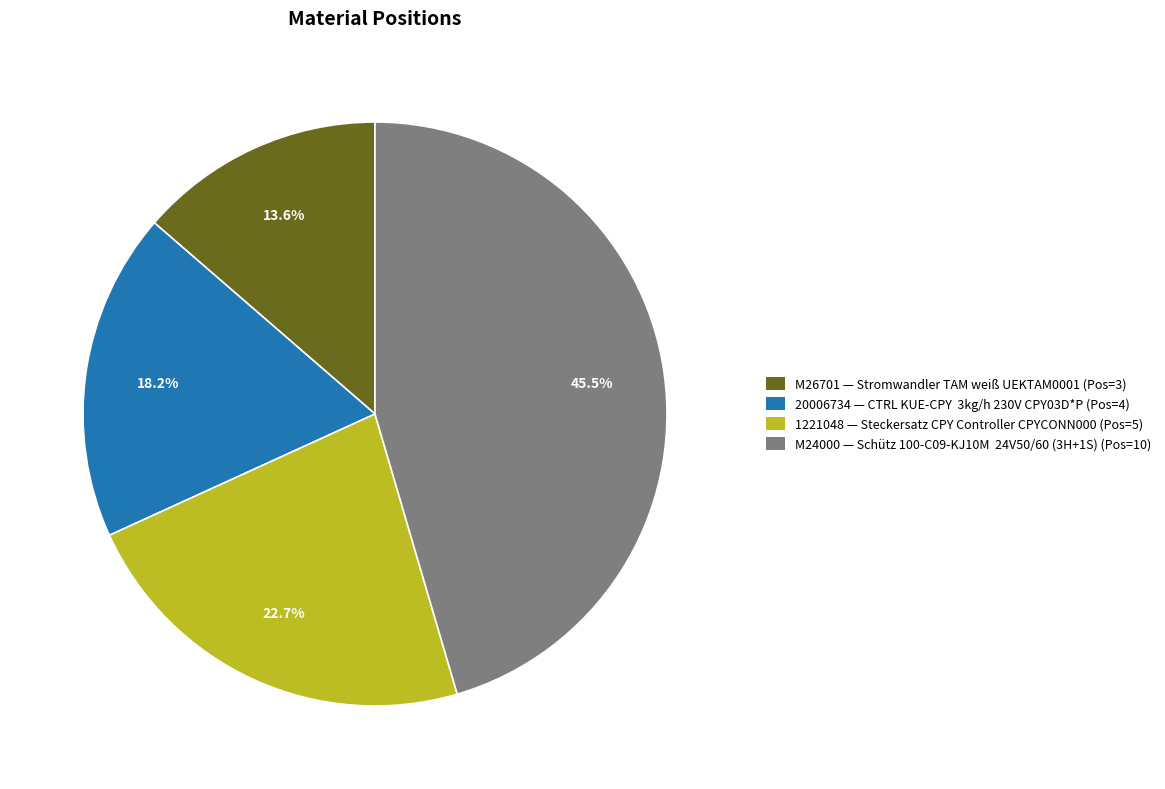

To the nearest percent, what is the difference between the largest and smallest slice percentages?

32%